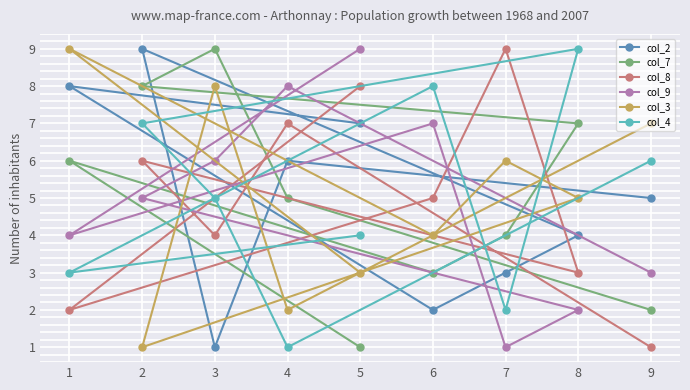

List the labels in order of col_2 value, largest first.

2, 1, 5, 4, 9, 8, 7, 6, 3